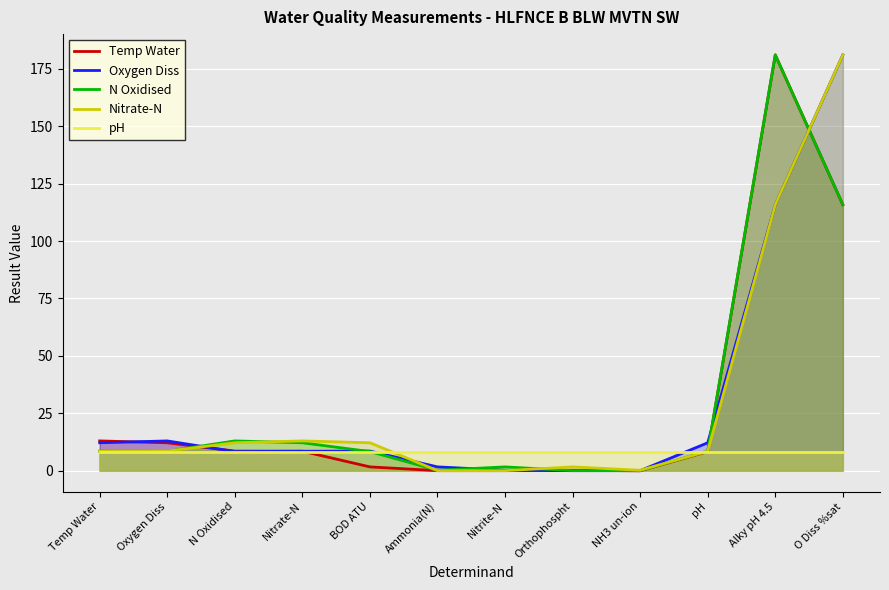

Reading left to right, list all the values displayed in this chart.

Temp Water: Temp Water=13.0	Oxygen Diss=12.2	N Oxidised=8.6	Nitrate-N=8.5	BOD ATU=1.7	Ammonia(N)=0.1	Nitrite-N=0.1	Orthophospht=0.2	NH3 un-ion=0.0	pH=8.4	Alky pH 4.5=181.0	O Diss %sat=115.8
Oxygen Diss: Temp Water=12.2	Oxygen Diss=13.0	N Oxidised=8.4	Nitrate-N=8.5	BOD ATU=8.6	Ammonia(N)=1.7	Nitrite-N=0.2	Orthophospht=0.1	NH3 un-ion=0.1	pH=12.2	Alky pH 4.5=115.8	O Diss %sat=181.0
N Oxidised: Temp Water=8.6	Oxygen Diss=8.5	N Oxidised=13.0	Nitrate-N=12.2	BOD ATU=8.4	Ammonia(N)=0.2	Nitrite-N=1.7	Orthophospht=0.1	NH3 un-ion=0.1	pH=8.6	Alky pH 4.5=181.0	O Diss %sat=115.8
Nitrate-N: Temp Water=8.5	Oxygen Diss=8.6	N Oxidised=12.2	Nitrate-N=13.0	BOD ATU=12.2	Ammonia(N)=0.1	Nitrite-N=0.1	Orthophospht=1.7	NH3 un-ion=0.2	pH=8.5	Alky pH 4.5=115.8	O Diss %sat=181.0
pH: Temp Water=8.4	Oxygen Diss=8.4	N Oxidised=8.4	Nitrate-N=8.4	BOD ATU=8.4	Ammonia(N)=8.4	Nitrite-N=8.4	Orthophospht=8.4	NH3 un-ion=8.4	pH=8.4	Alky pH 4.5=8.4	O Diss %sat=8.4